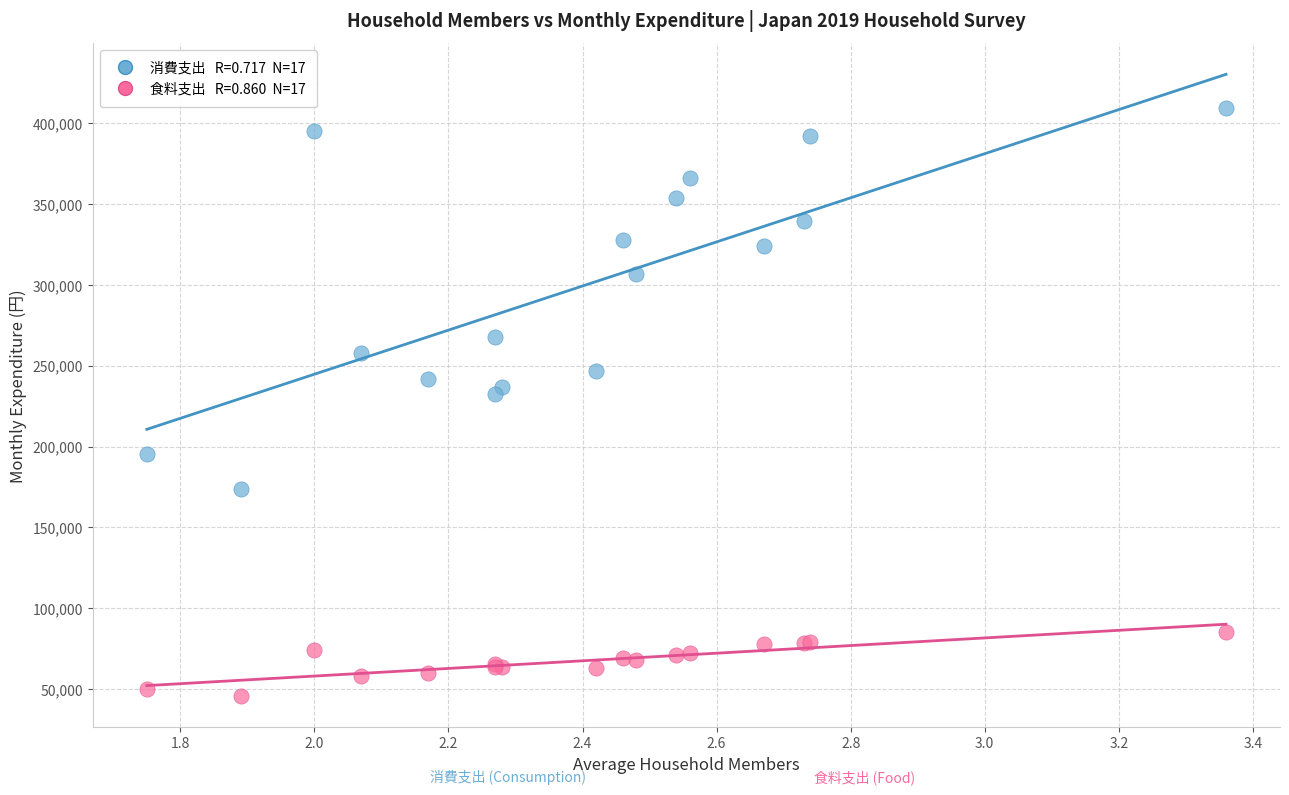

Across all series, what Y value is closest to 227727?

232756